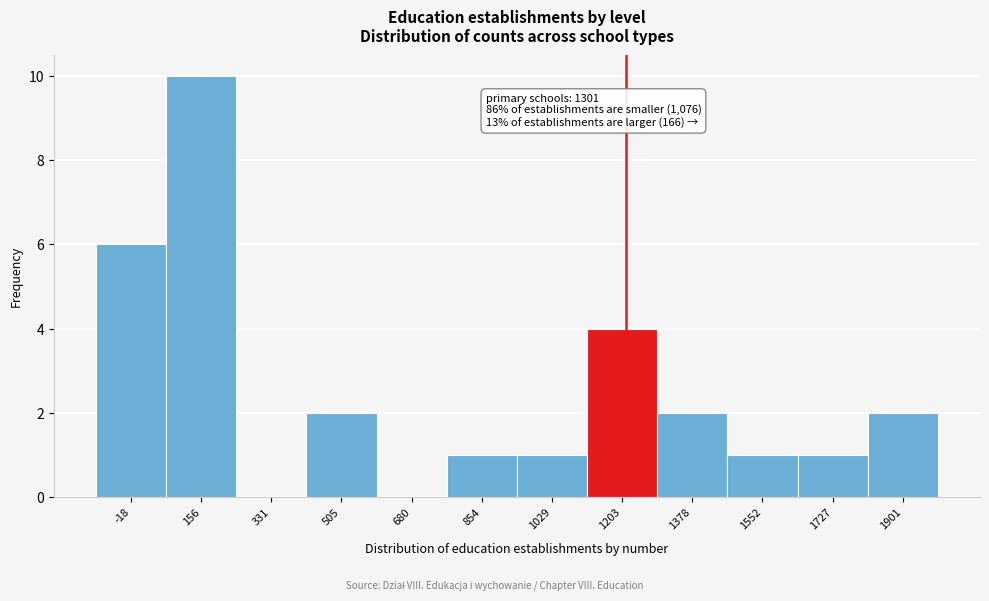

Reading left to right, list all the values displayed in this chart.

-18=6	156=10	331=0	505=2	680=0	854=1	1029=1	1203=4	1378=2	1552=1	1727=1	1901=2